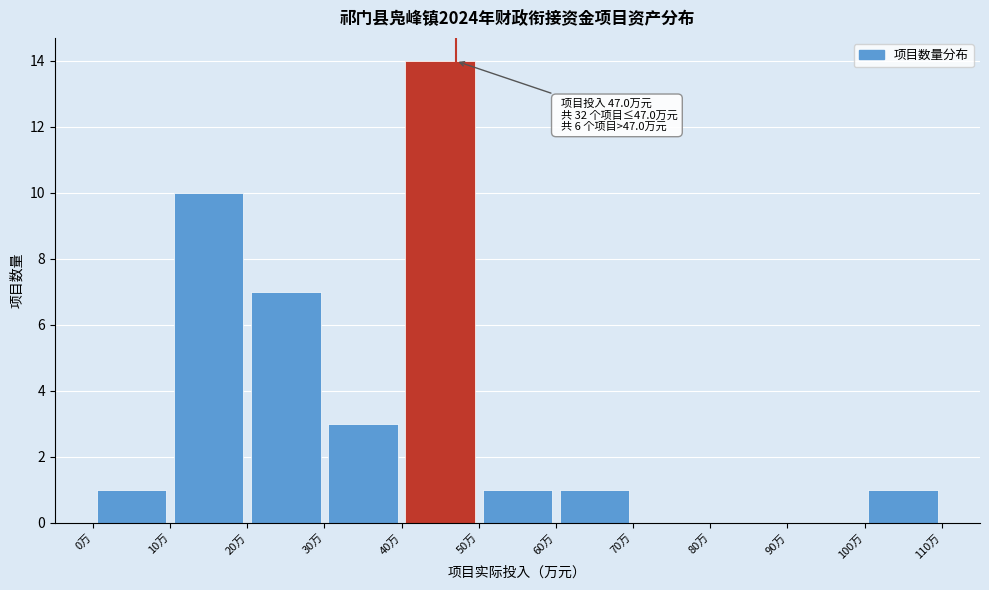

Which range on the x-axis has the tallest bar?

40 to 50